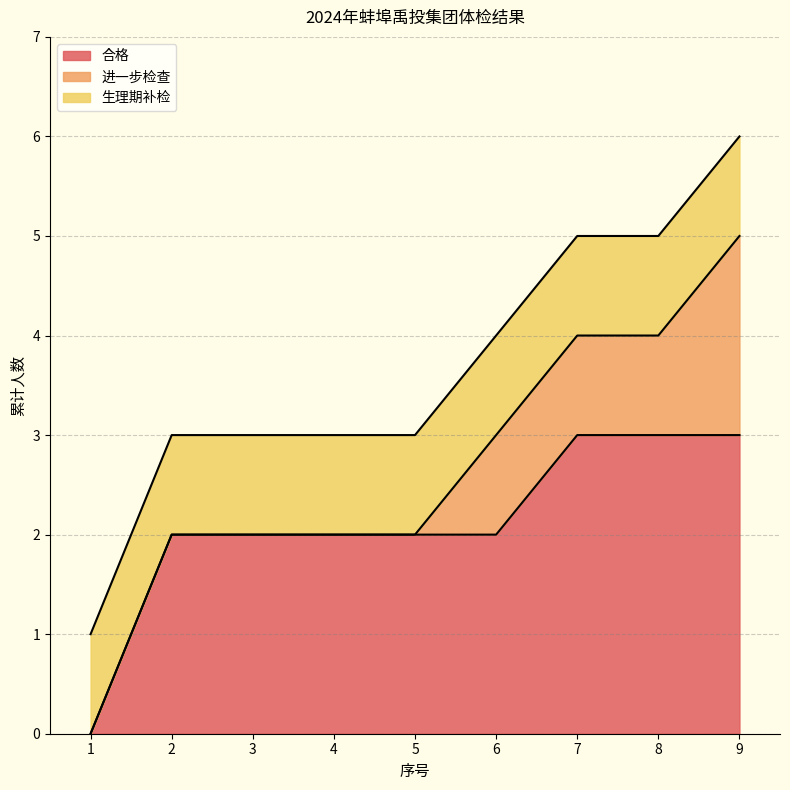

Is the value of 合格 at 2 greater than the value of 生理期补检 at 7?

Yes